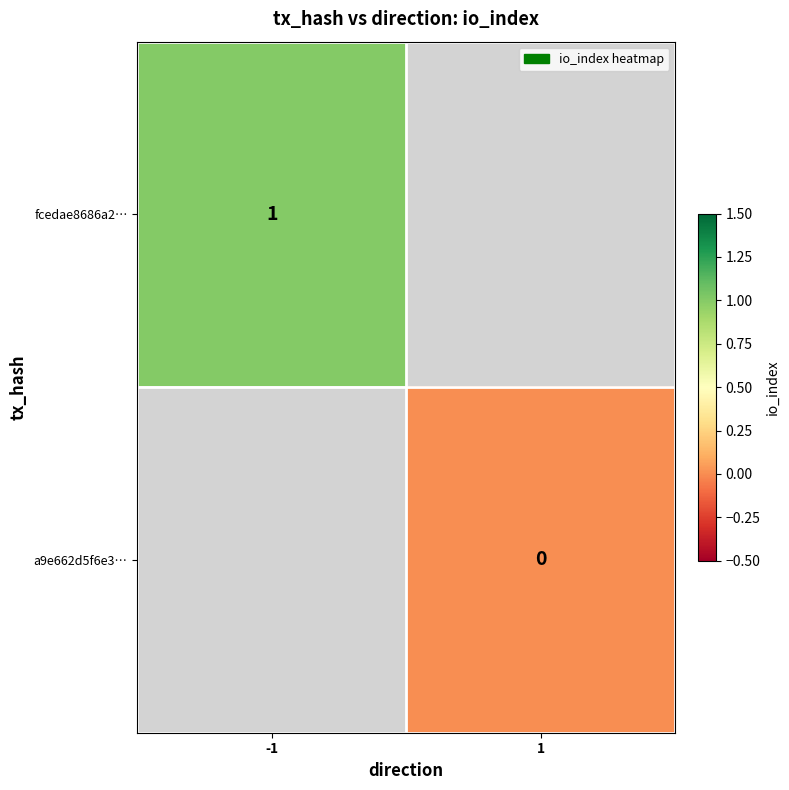

The value of fcedae8686a2… at -1 is 1. True or false?

True